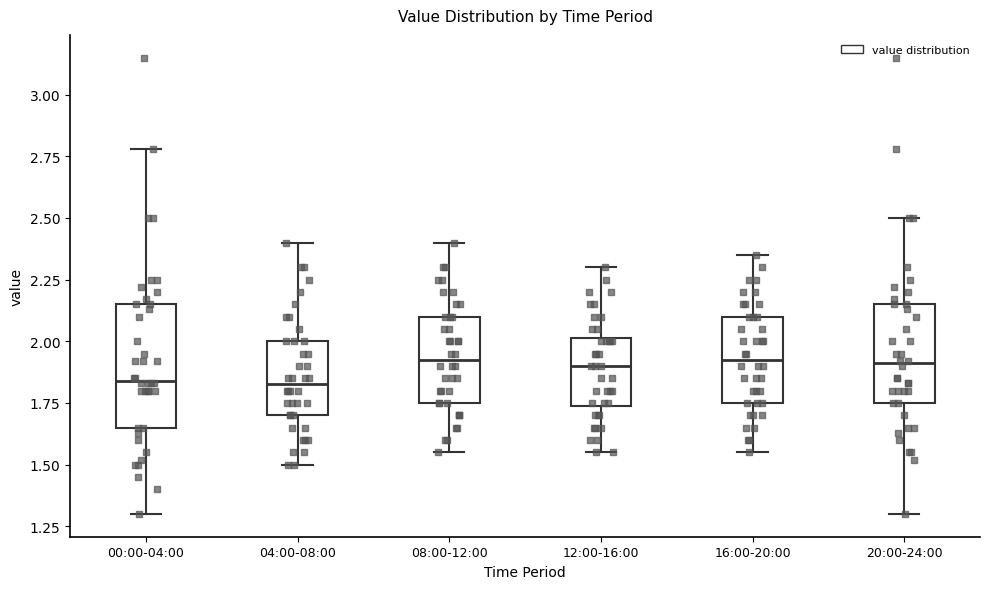

Comparing the boxes themselves (not the whiskers), which one is the tallest?

00:00-04:00